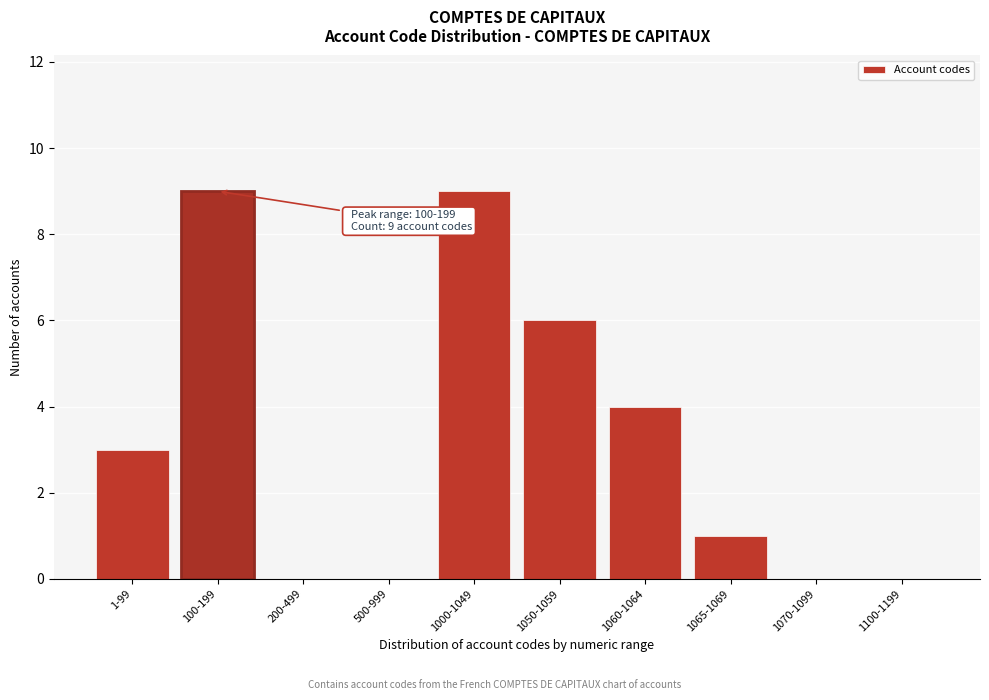

Reading right to left, extract all data points from this chart.

1100-1199=0	1070-1099=0	1065-1069=1	1060-1064=4	1050-1059=6	1000-1049=9	500-999=0	200-499=0	100-199=9	1-99=3